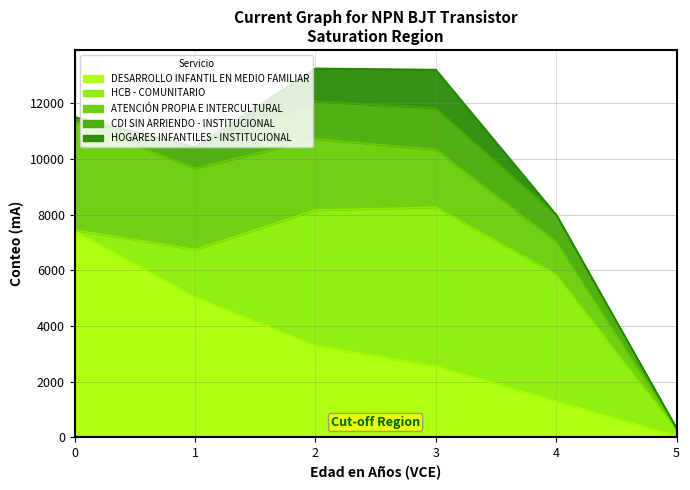

True or false: ATENCIÓN PROPIA E INTERCULTURAL and HOGARES INFANTILES - INSTITUCIONAL intersect in this chart.

False